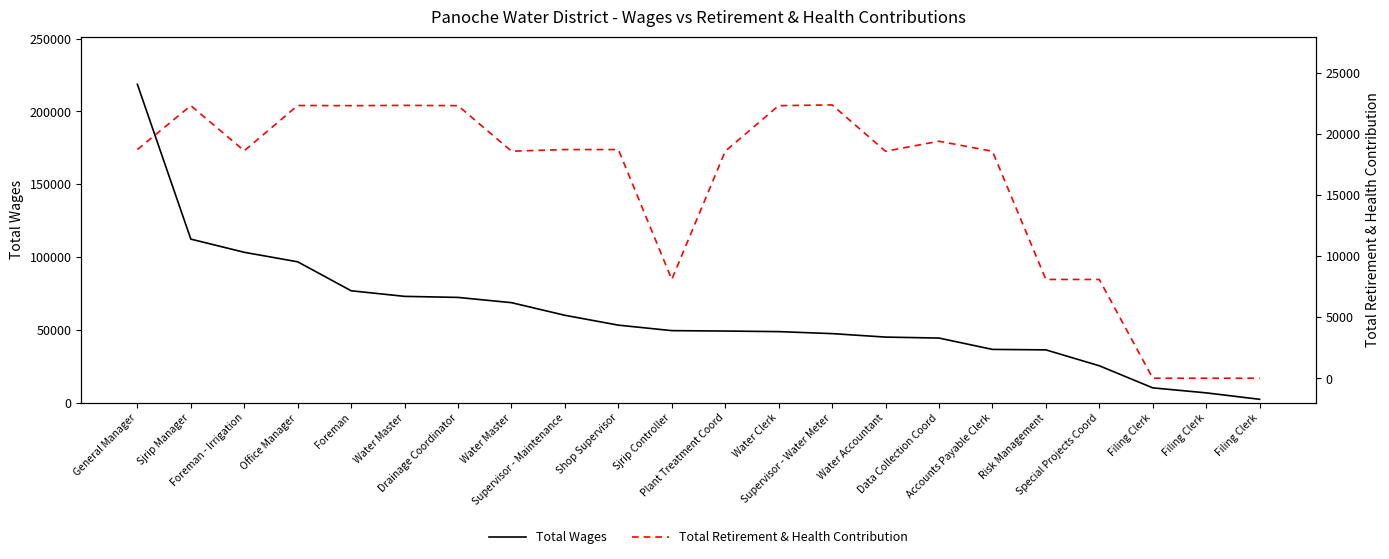

At which category does the chart reach its minimum across all series?

Filing Clerk